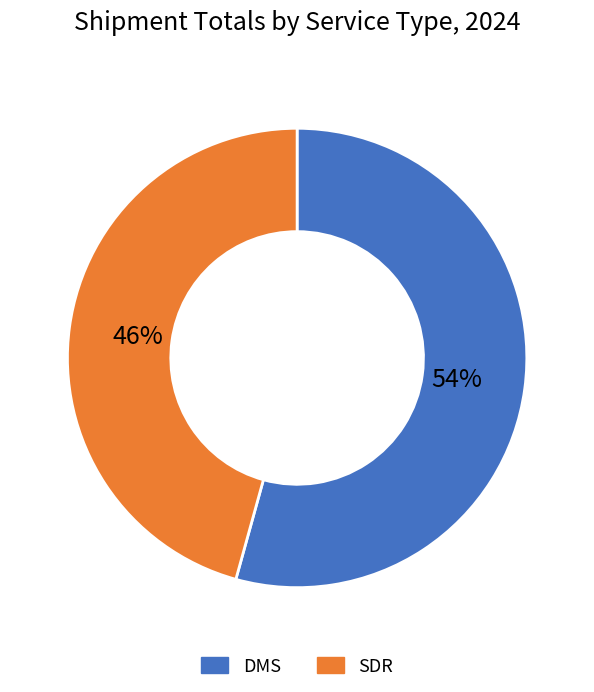

What percentage is the SDR slice, to the nearest percent?

46%